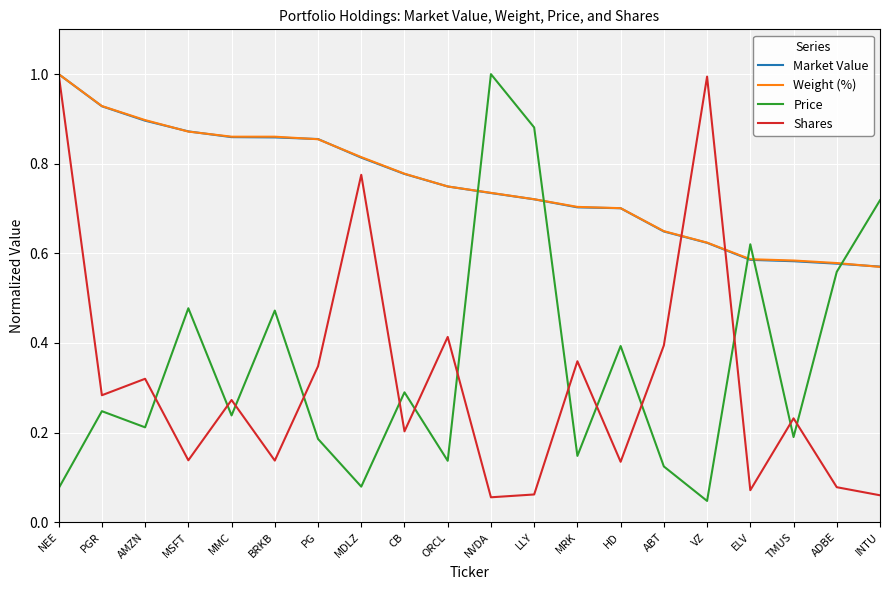

True or false: Shares and Weight (%) intersect in this chart.

True